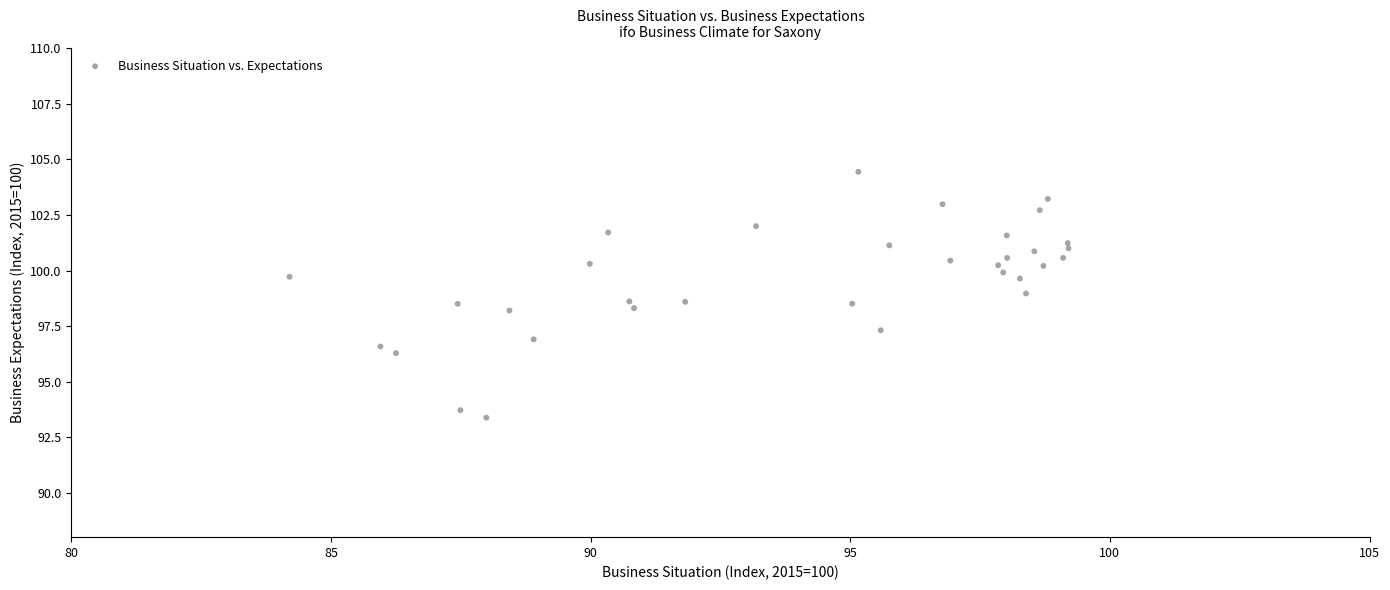

What is the range of X values (max minus min)?

15.0